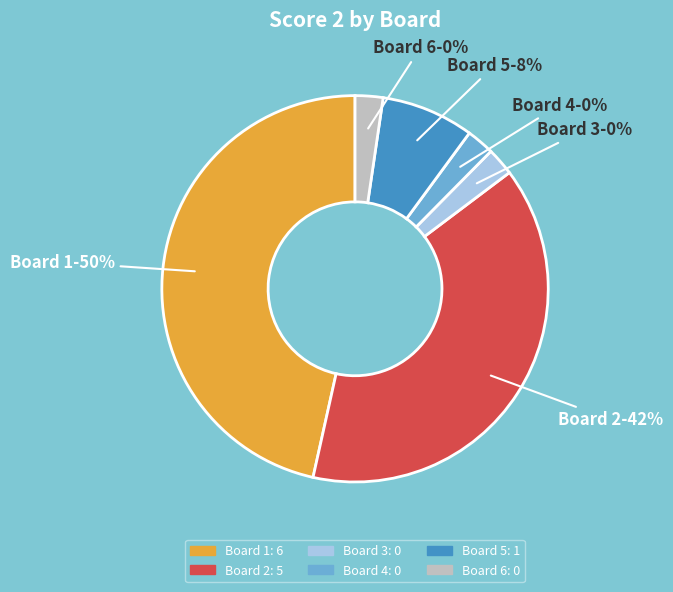

Is it true that Board 5 is 1% of the pie?

False